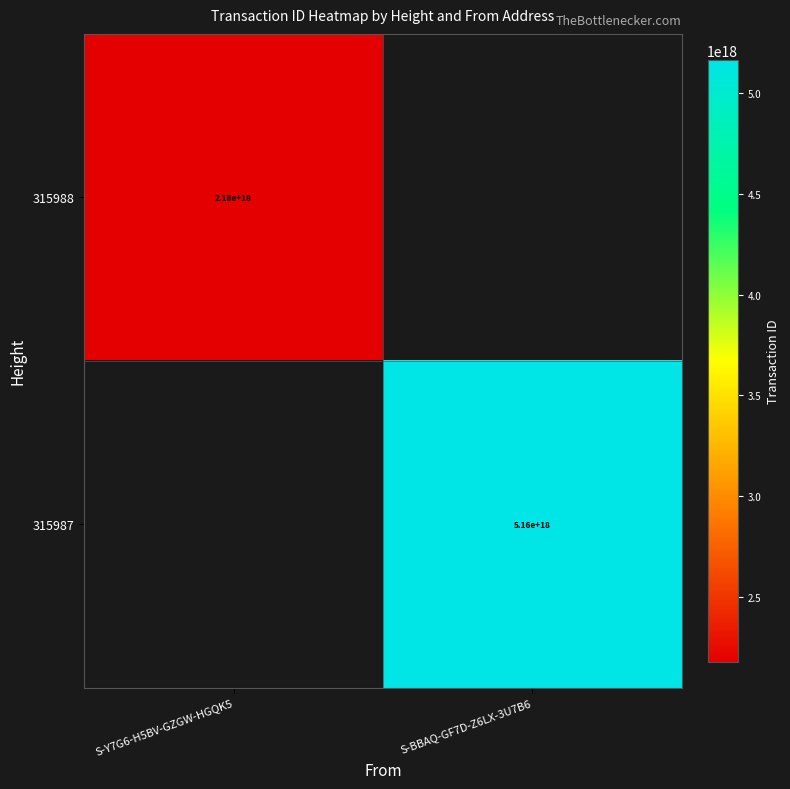

Is it true that 315987 equals 7074540090630739968 at S-BBAQ-GF7D-Z6LX-3U7B6?

False